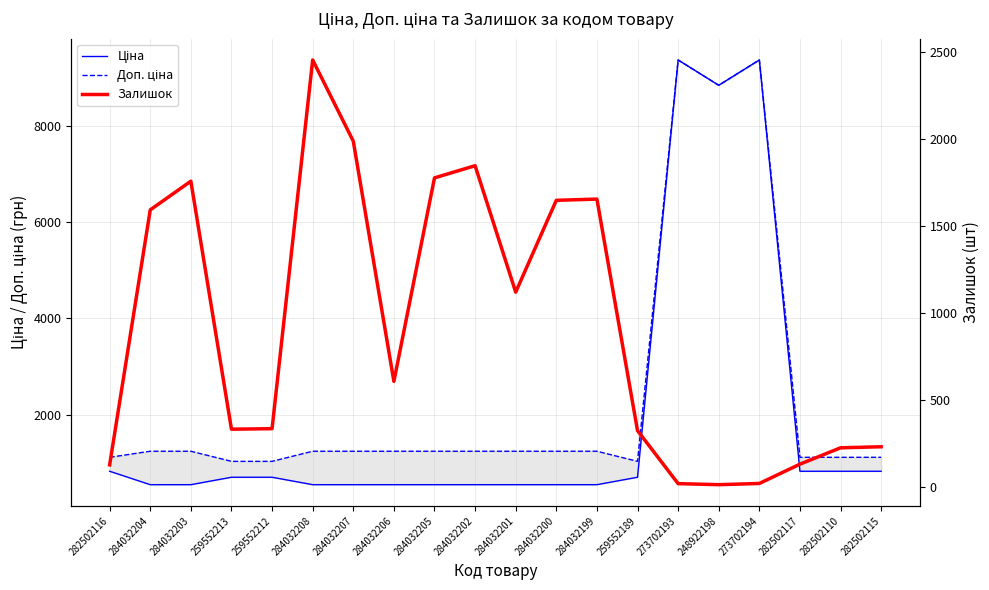

List the series in order of their overall mean, highest first.

Доп. ціна, Ціна, Залишок